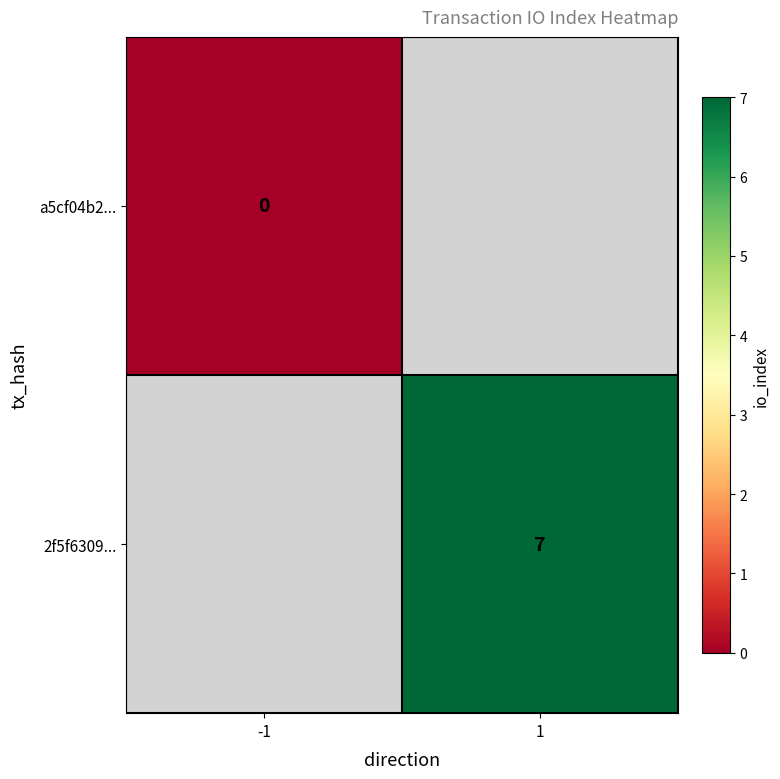

What is the maximum value shown in the chart?

7.0